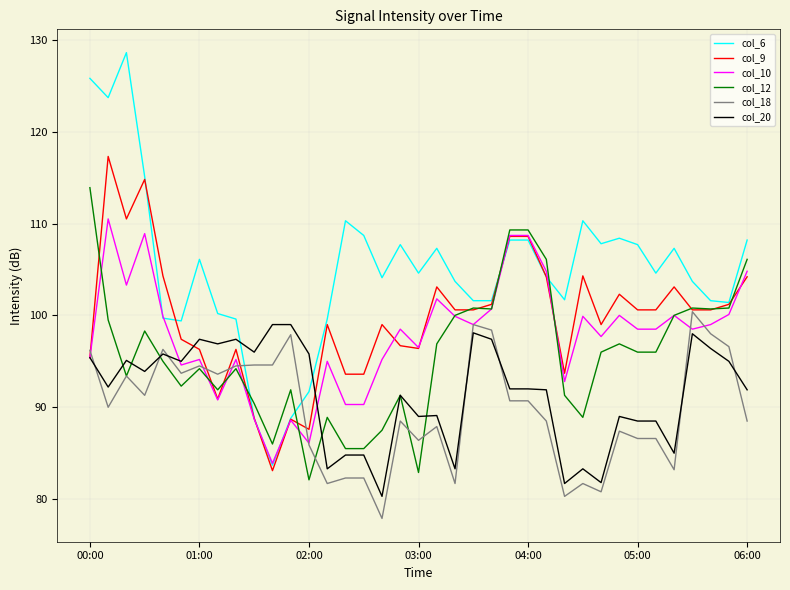

What is the smallest value displayed?

77.9